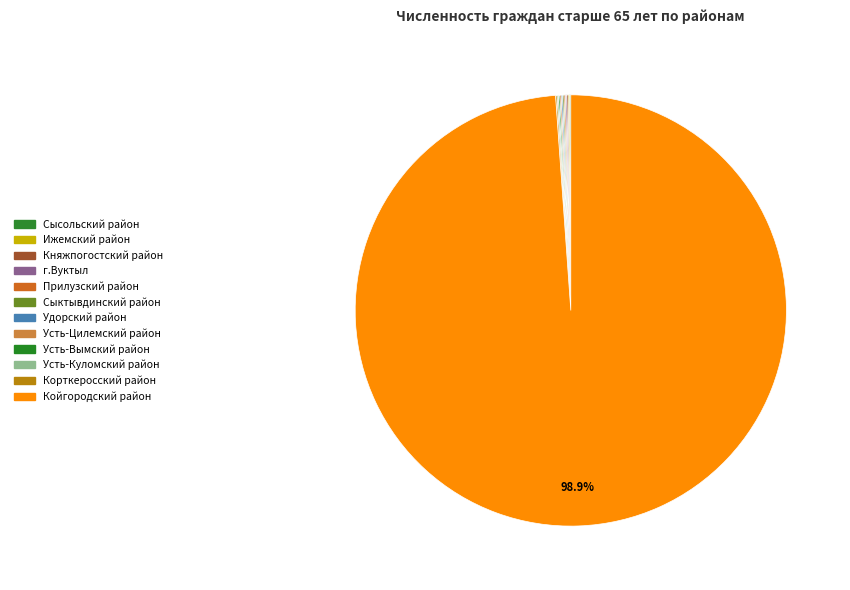

Which has a higher value, г.Вуктыл or Корткеросский район?

г.Вуктыл